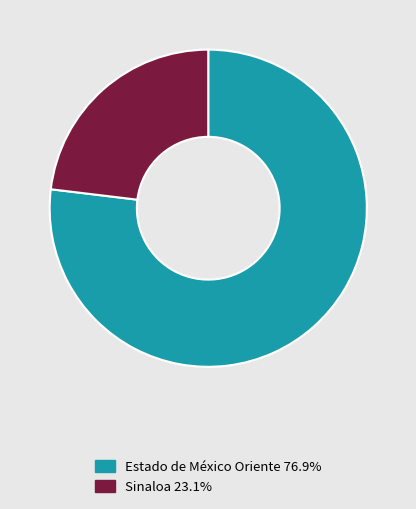

Do Sinaloa 23.1% and Estado de México Oriente 76.9% together represent more than half of the pie?

Yes